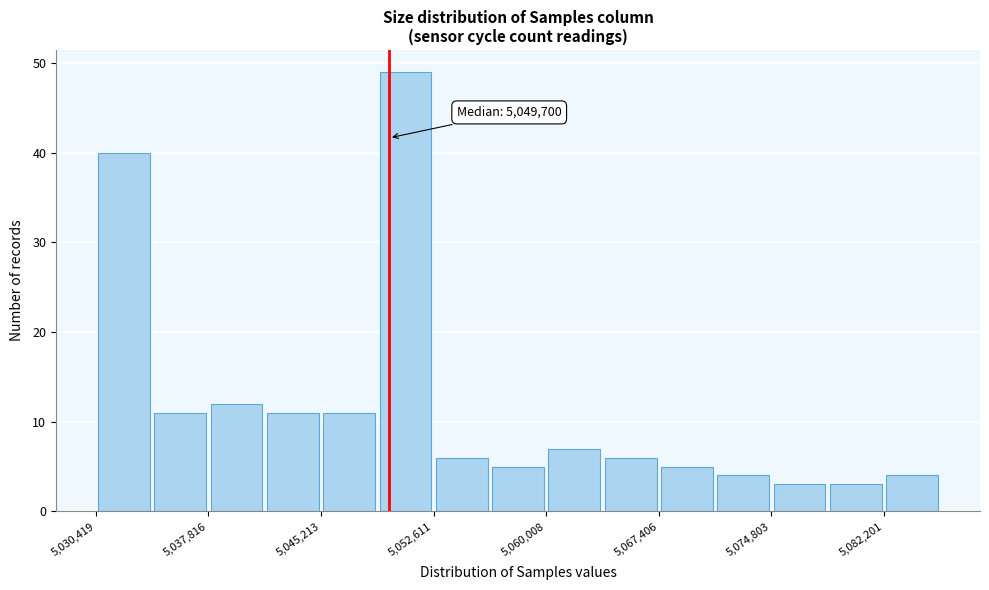

Read against the x-axis, roughly where is the centre of the tallest bar?

5051000